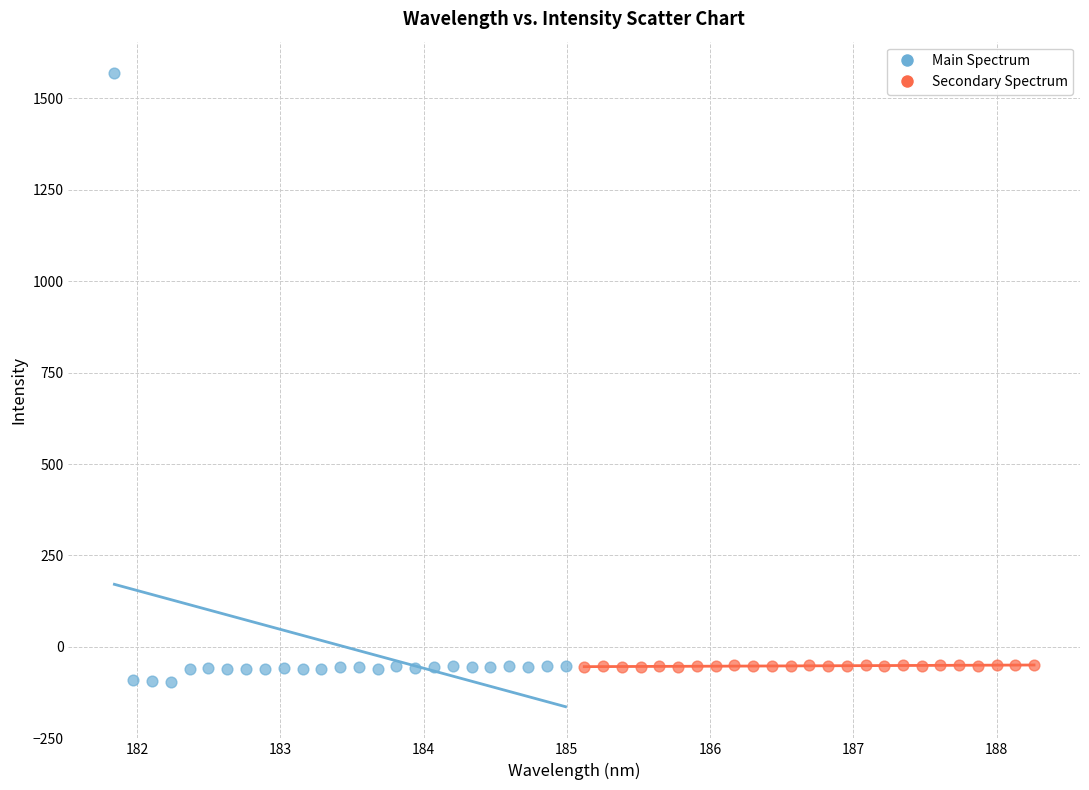

Which series has the largest Y range (max minus min)?

Main Spectrum